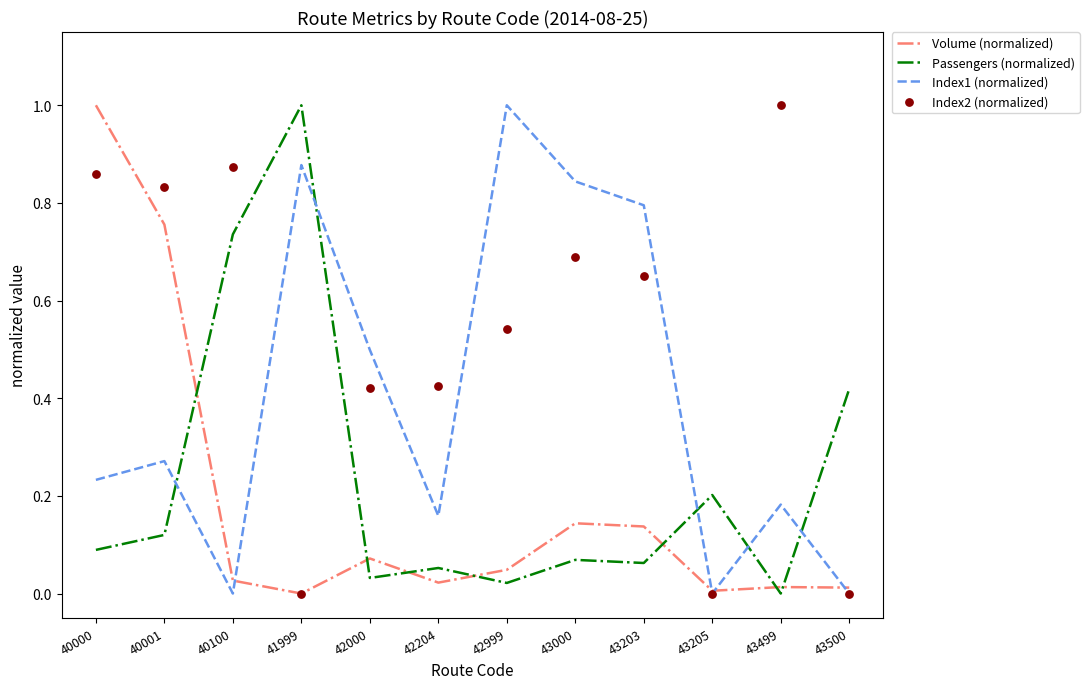

Is the value of Passengers (normalized) at 43500 greater than the value of Index1 (normalized) at 43203?

No